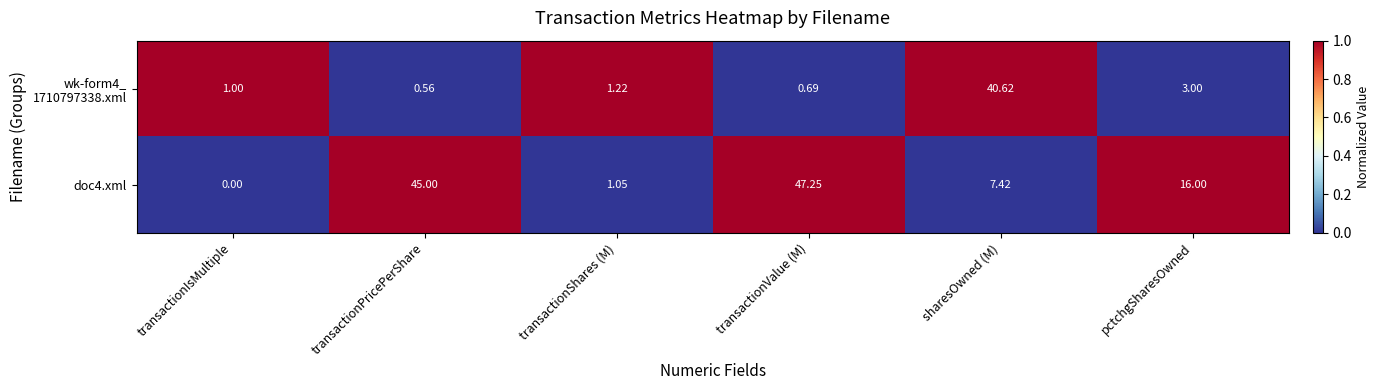

At which label does doc4.xml first exceed 16?

transactionPricePerShare